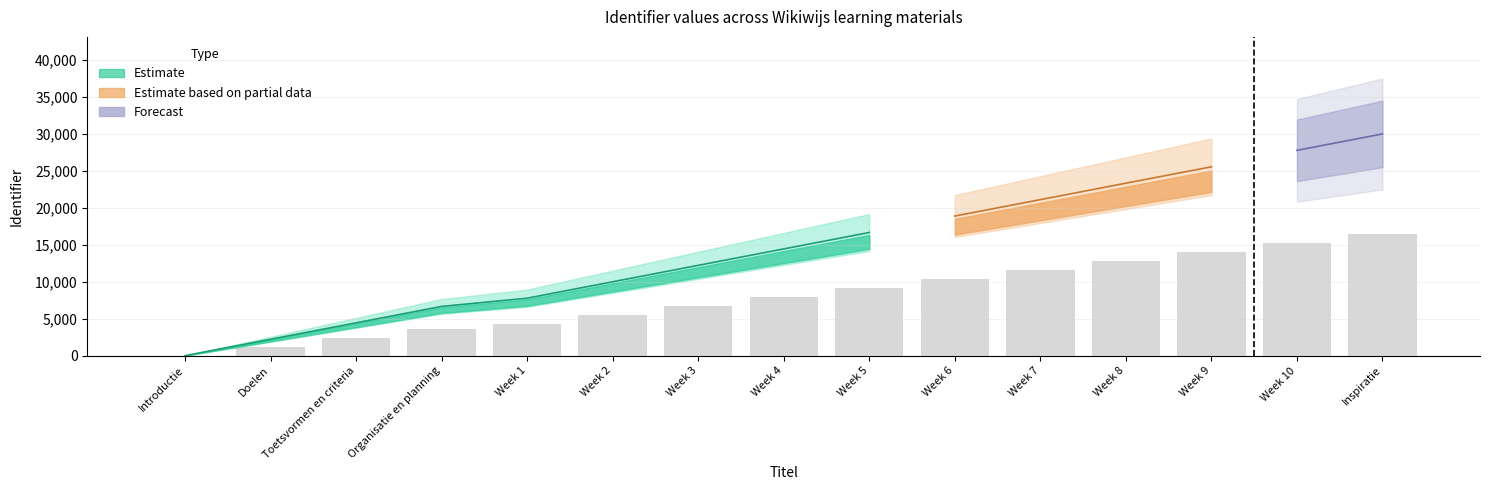

List the labels in order of value, largest first.

Inspiratie, Week 10, Week 9, Week 8, Week 7, Week 6, Week 5, Week 4, Week 3, Week 2, Week 1, Organisatie en planning, Toetsvormen en criteria, Doelen, Introductie